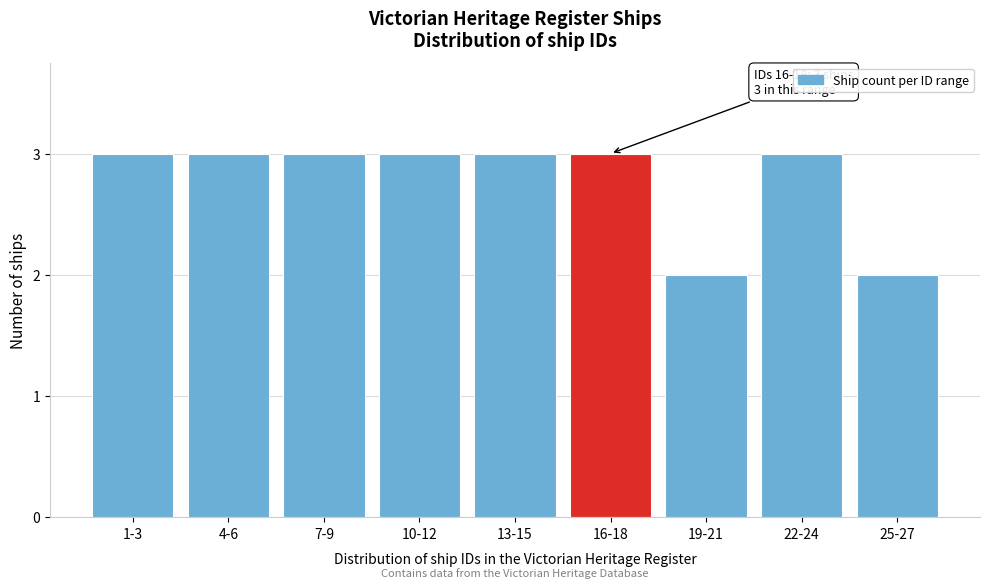

Reading left to right, what are all the values shown in this chart?

1-3=3	4-6=3	7-9=3	10-12=3	13-15=3	16-18=3	19-21=2	22-24=3	25-27=2